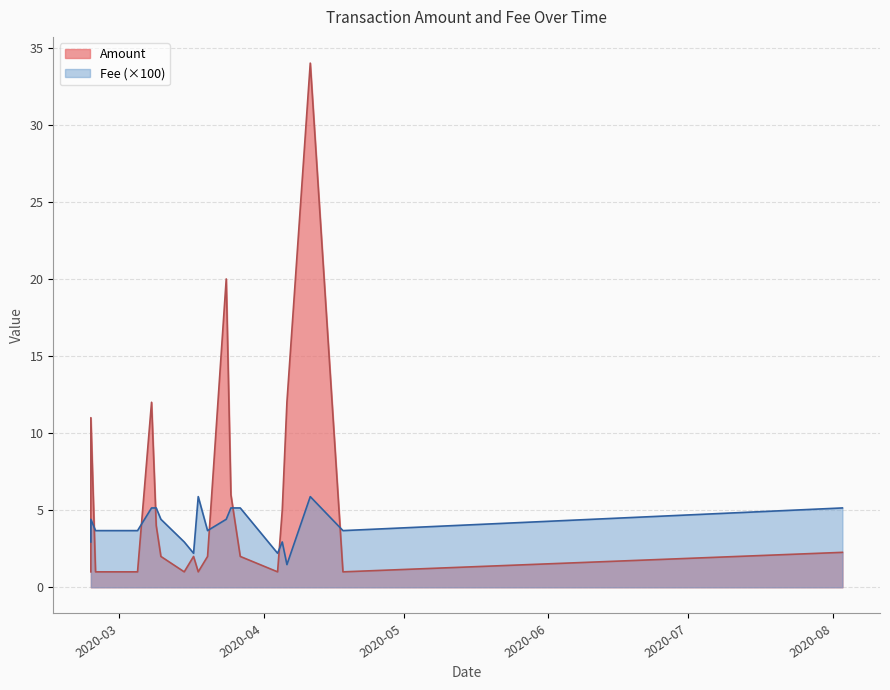

True or false: Amount and Fee cross at least once.

False